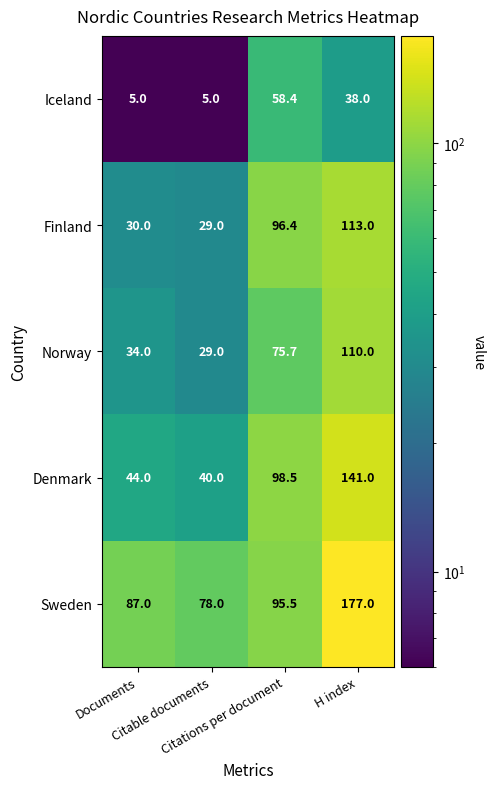

Which series has the widest spread of values?

Denmark